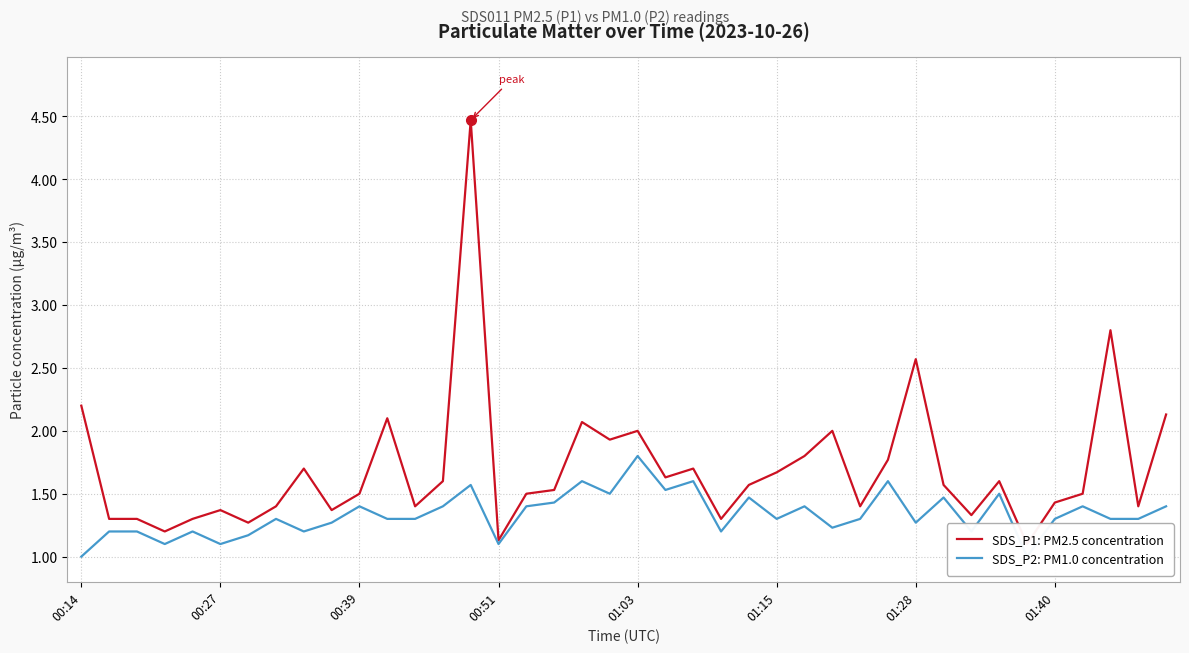

The SDS_P1: PM2.5 concentration series shows 2.4 at 26. True or false?

False